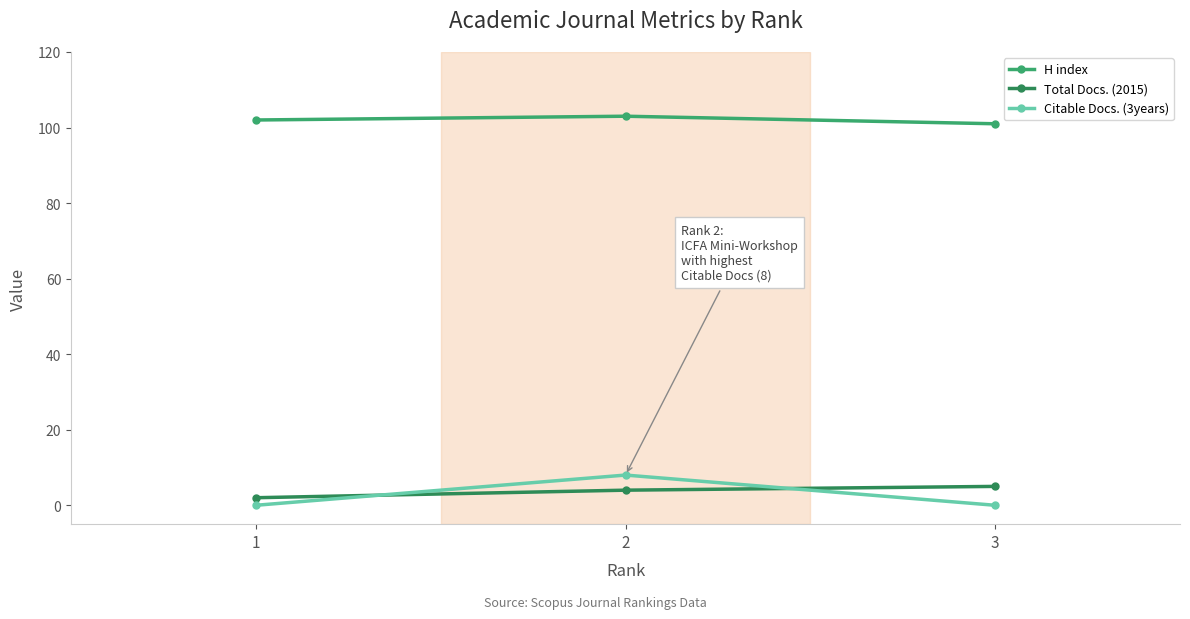

What is the maximum value shown in the chart?

103